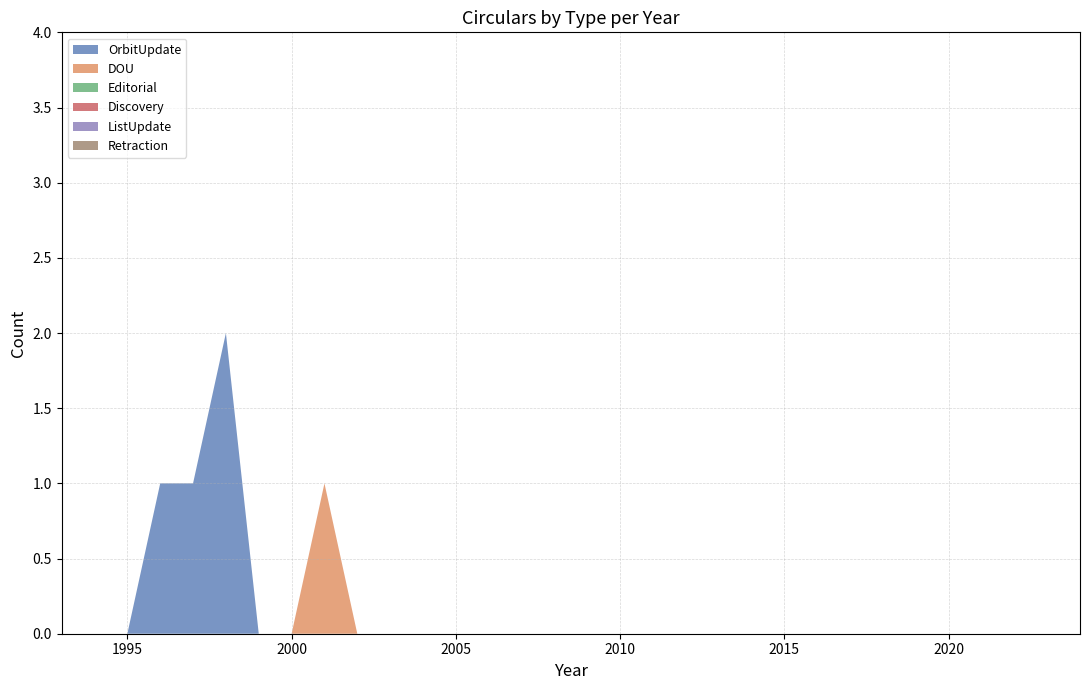

Reading right to left, what are all the values shown in this chart?

OrbitUpdate: 0	0	0	0	0	0	0	0	0	0	0	0	0	0	0	0	0	0	0	0	0	0	0	0	0	0	2	1	1	0	0	0
DOU: 0	0	0	0	0	0	0	0	0	0	0	0	0	0	0	0	0	0	0	0	0	0	0	1	0	0	0	0	0	0	0	0
Editorial: 0	0	0	0	0	0	0	0	0	0	0	0	0	0	0	0	0	0	0	0	0	0	0	0	0	0	0	0	0	0	0	0
Discovery: 0	0	0	0	0	0	0	0	0	0	0	0	0	0	0	0	0	0	0	0	0	0	0	0	0	0	0	0	0	0	0	0
ListUpdate: 0	0	0	0	0	0	0	0	0	0	0	0	0	0	0	0	0	0	0	0	0	0	0	0	0	0	0	0	0	0	0	0
Retraction: 0	0	0	0	0	0	0	0	0	0	0	0	0	0	0	0	0	0	0	0	0	0	0	0	0	0	0	0	0	0	0	0